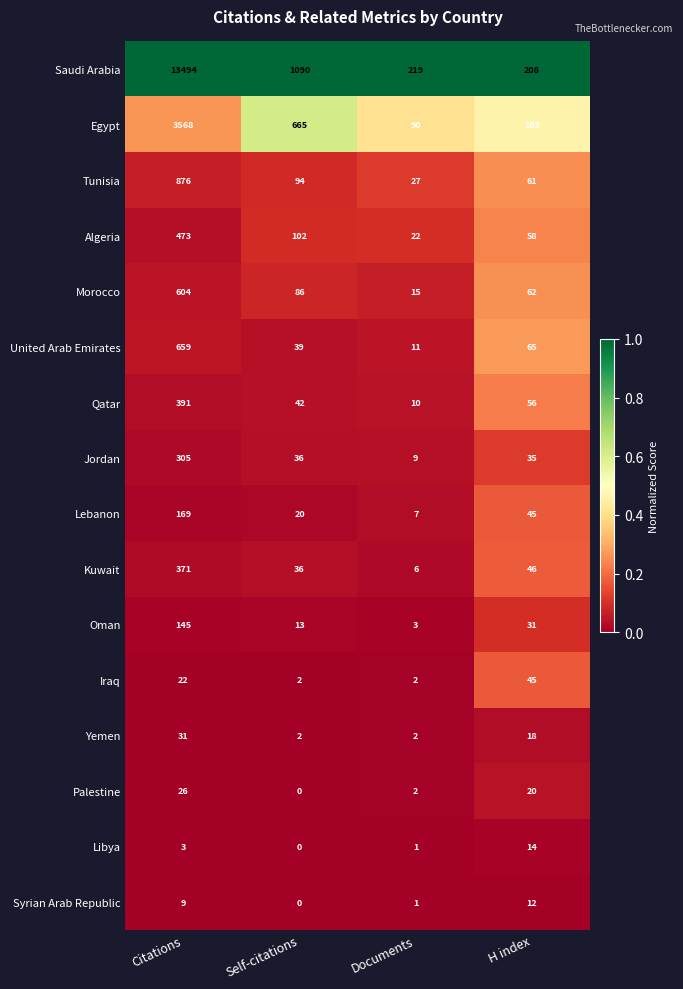

What is the maximum value shown in the chart?

13494